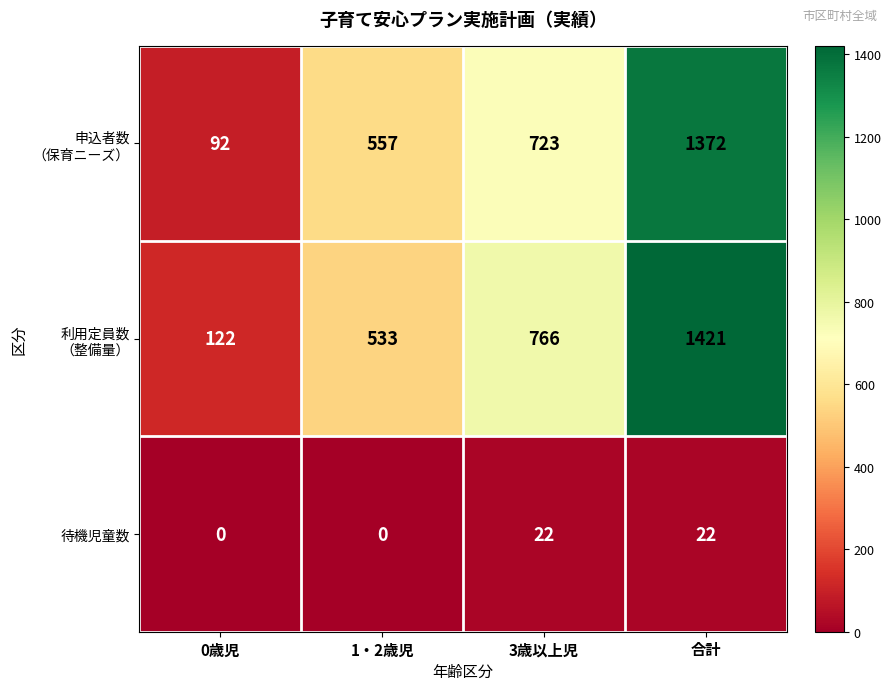

What is the greatest value displayed?

1421